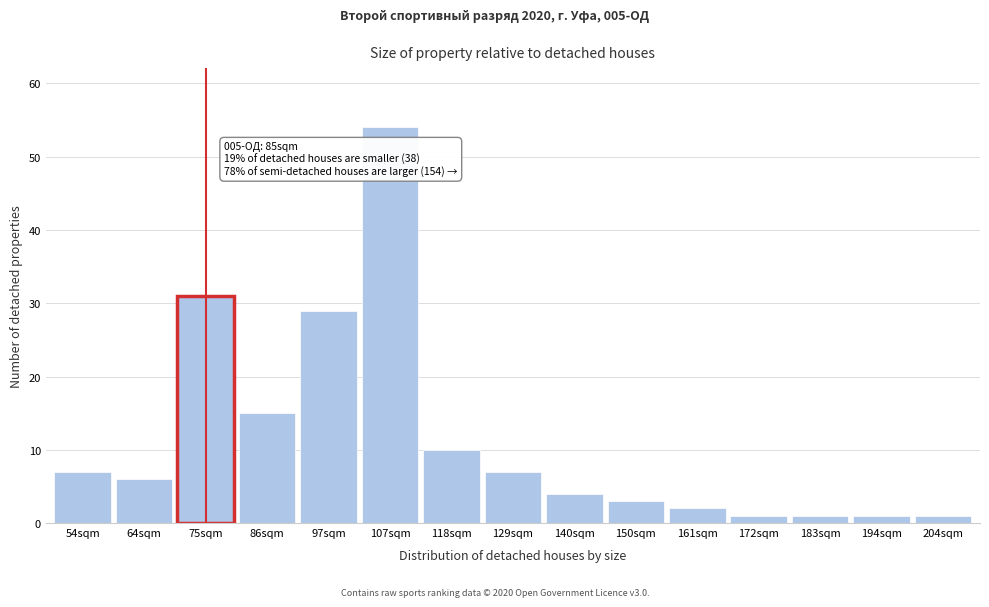

Reading left to right, extract all data points from this chart.

54sqm=7	64sqm=6	75sqm=31	86sqm=15	97sqm=29	107sqm=54	118sqm=10	129sqm=7	140sqm=4	150sqm=3	161sqm=2	172sqm=1	183sqm=1	194sqm=1	204sqm=1